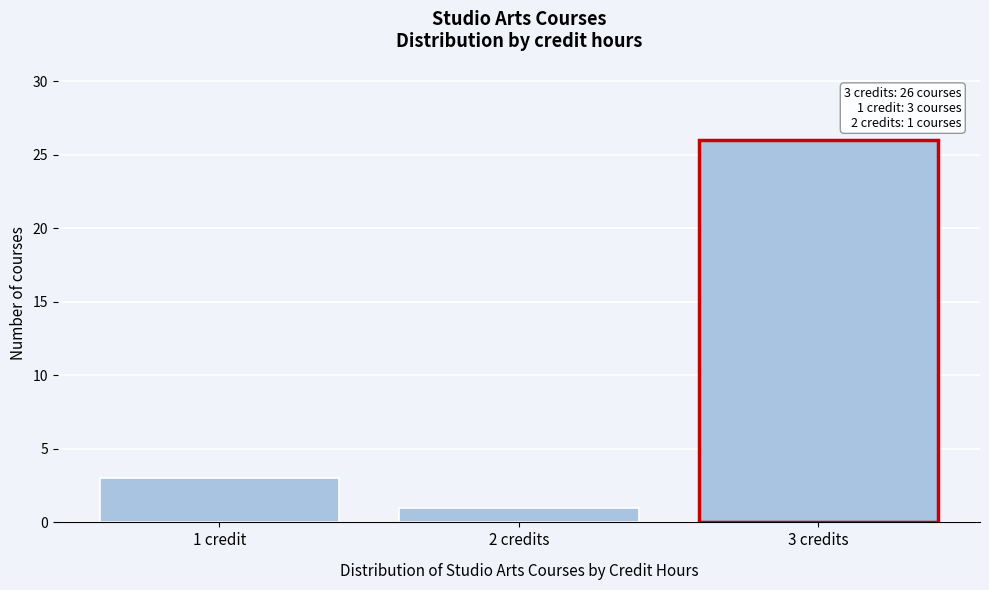

Reading right to left, extract all data points from this chart.

26	1	3